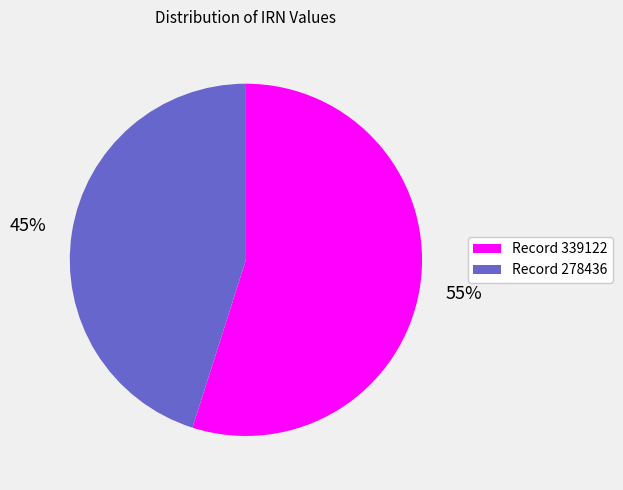

Which category has the smallest portion of the pie?

Record 278436